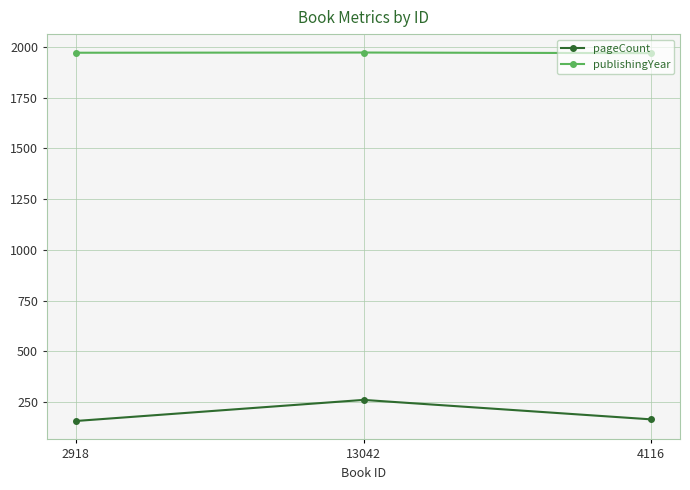

At 2918, list the series in order from smallest to largest.

pageCount, publishingYear